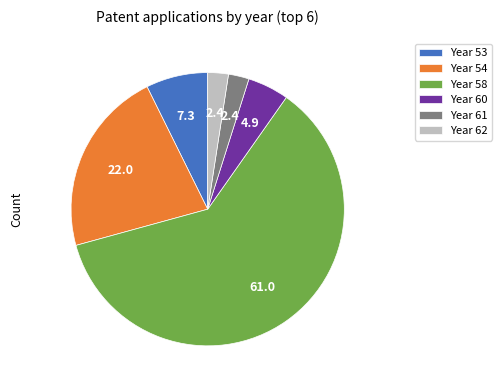

The Year 54 slice represents 35% of the pie. True or false?

False